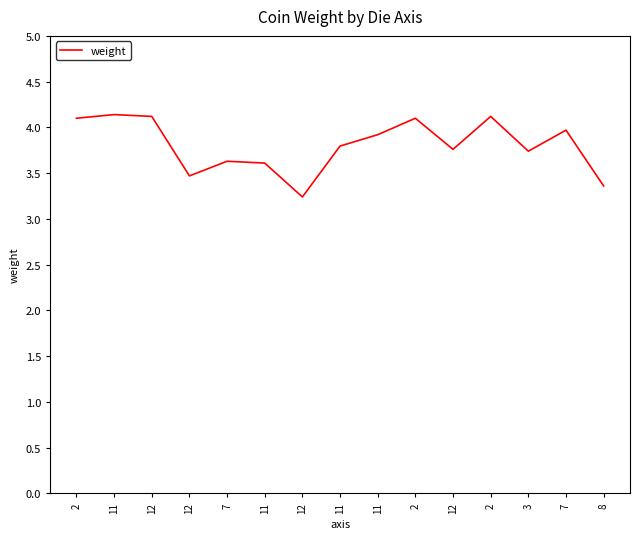

List the labels in order of value, largest first.

11, 12, 2, 2, 2, 7, 11, 11, 12, 3, 7, 11, 12, 8, 12